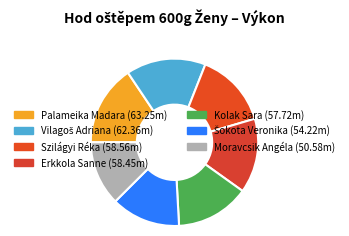

Count the number of slices in the pie.

7